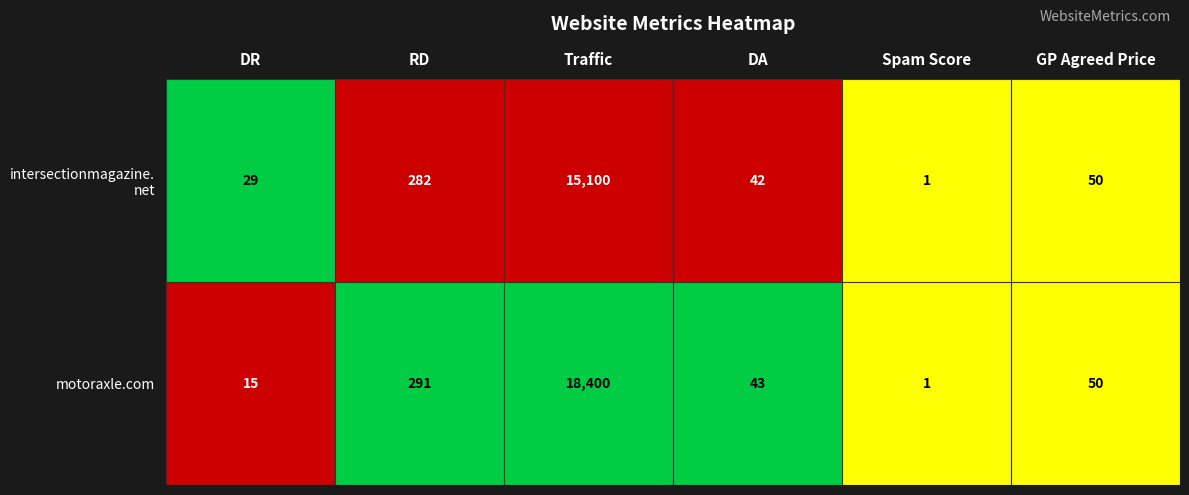

At which label is motoraxle.com closest to 9200?

RD